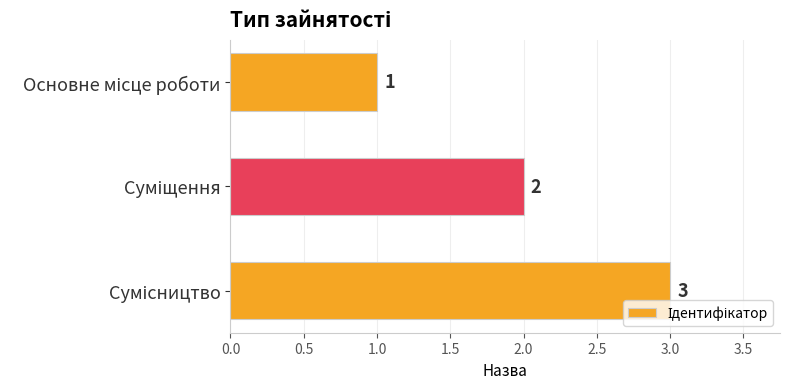

What is the minimum value shown in the chart?

1